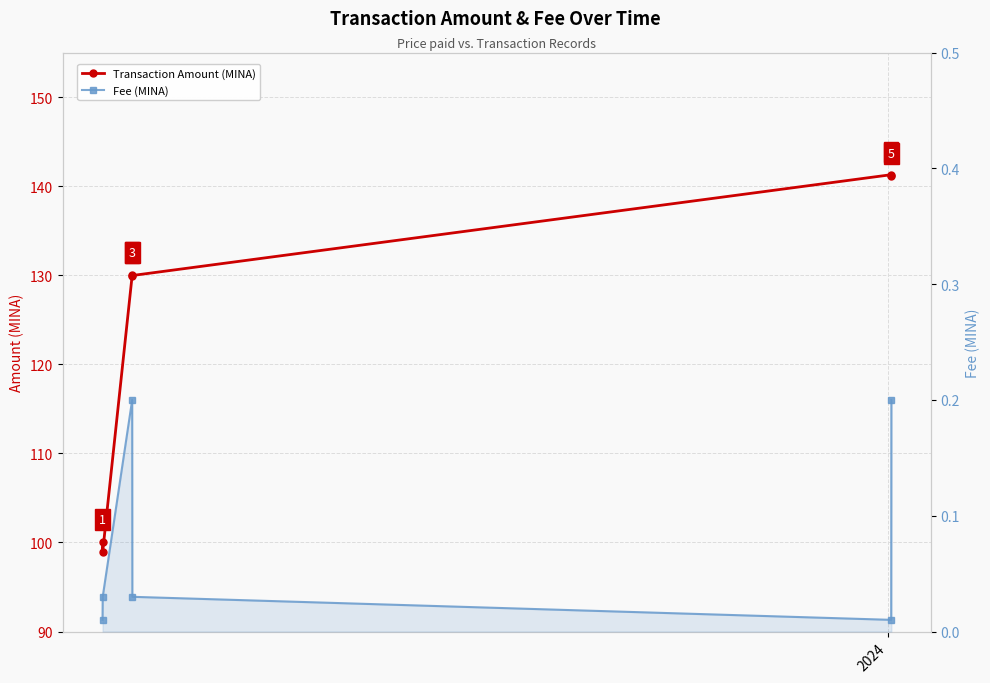

True or false: Fee (MINA) and Transaction Amount (MINA) cross at least once.

False